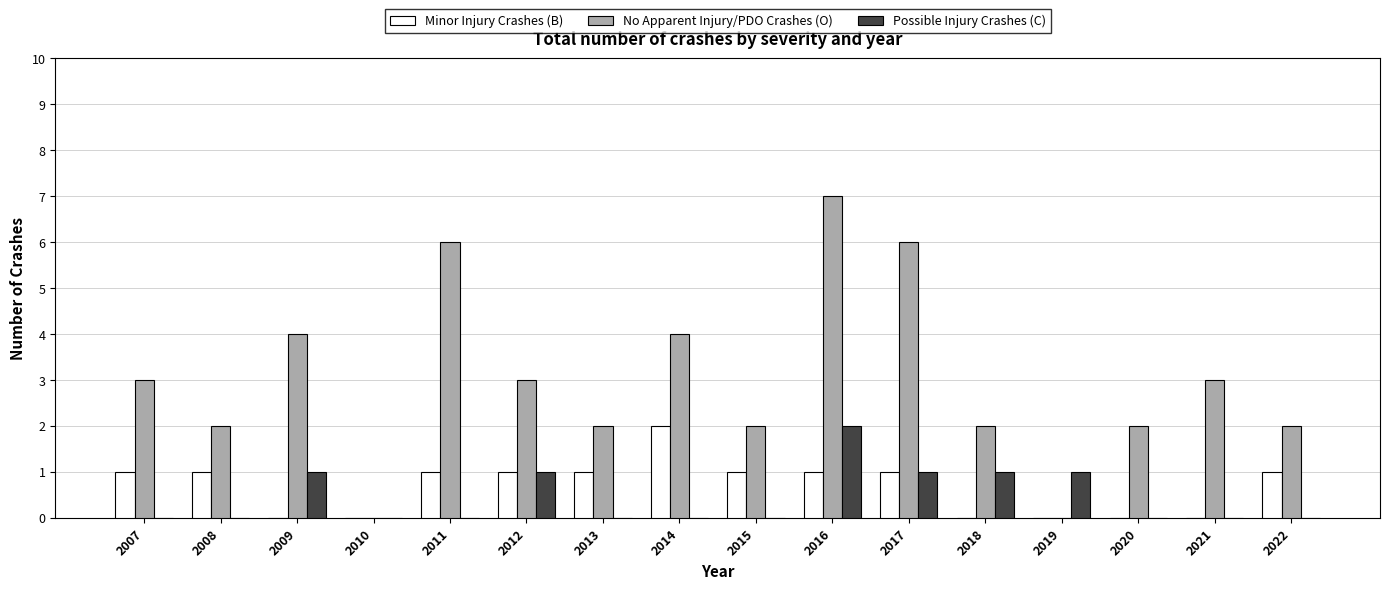

What is the sum of the Minor Injury Crashes (B) values at 2011 and 2014?

3